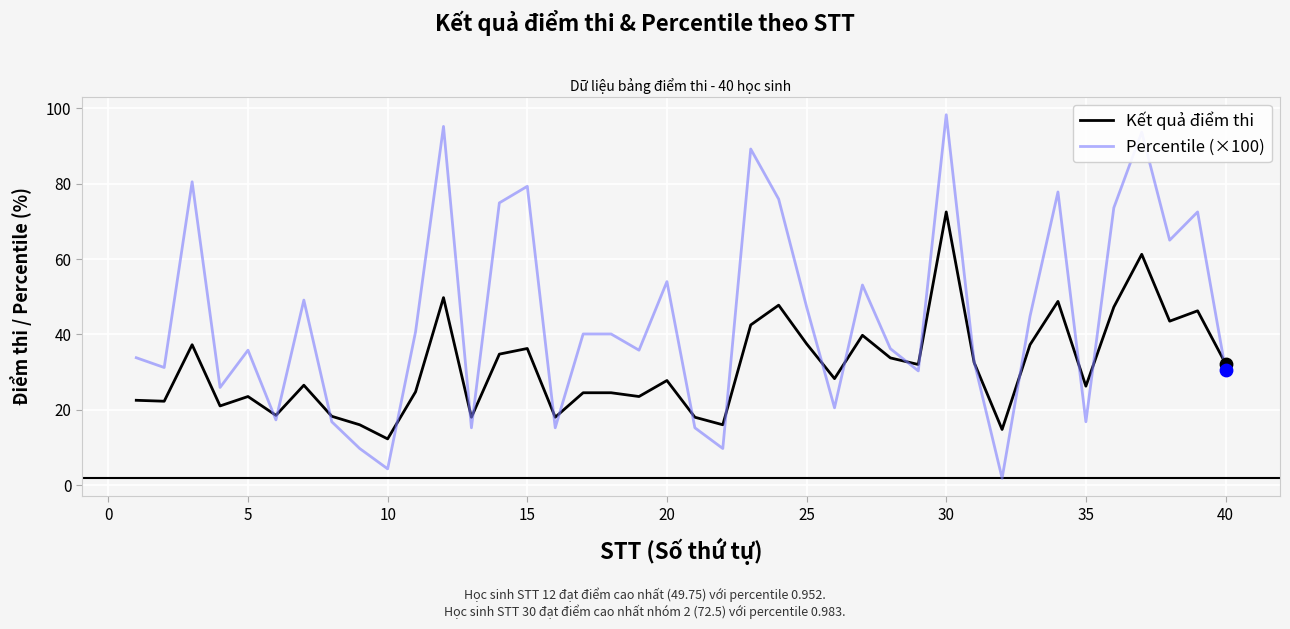

Which series has the widest spread of values?

Percentile (×100)